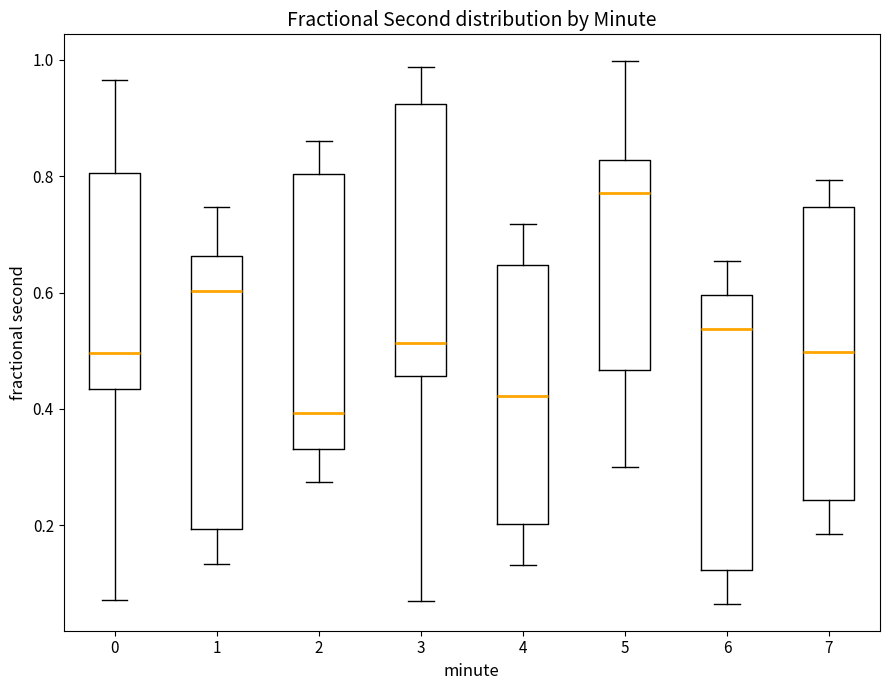

Which box's median line is the highest?

5